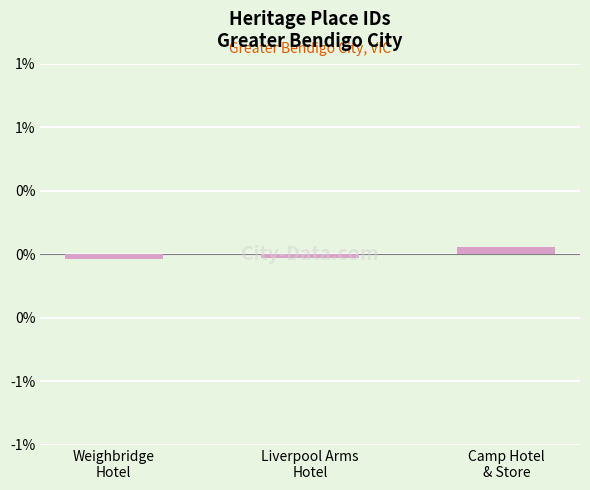

What is the difference between the values at Camp Hotel
& Store and Weighbridge
Hotel?

0.1